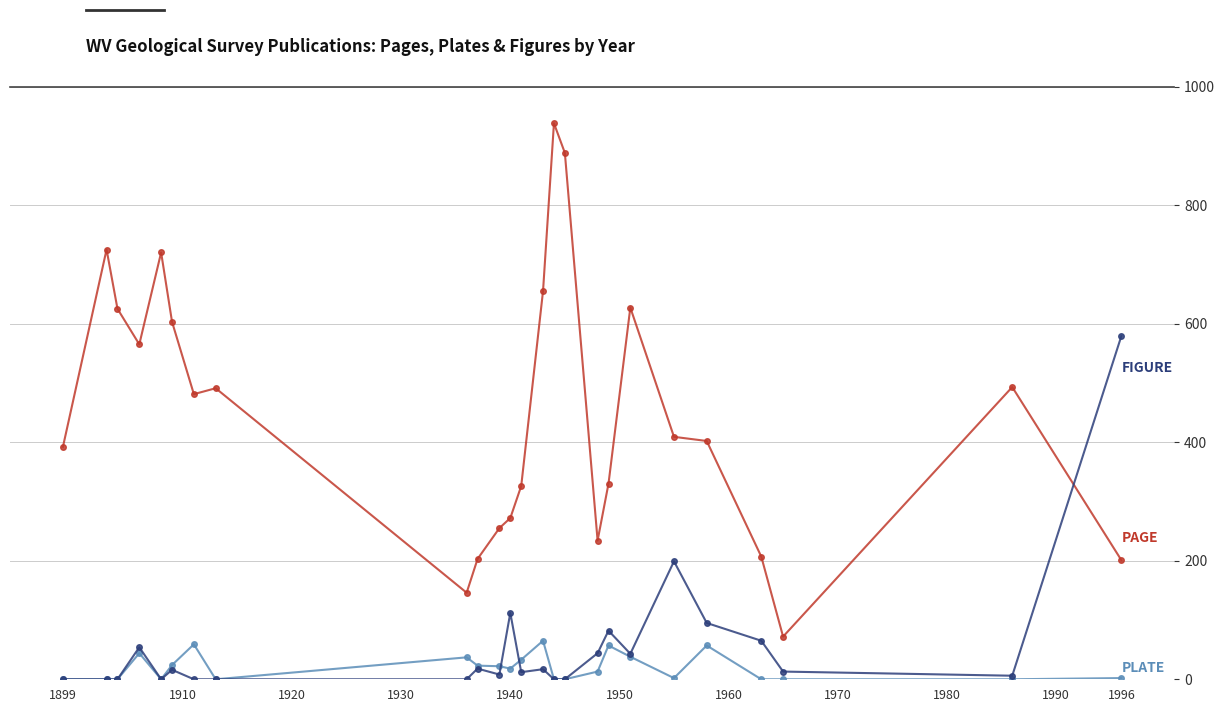

What is the maximum value shown in the chart?

938